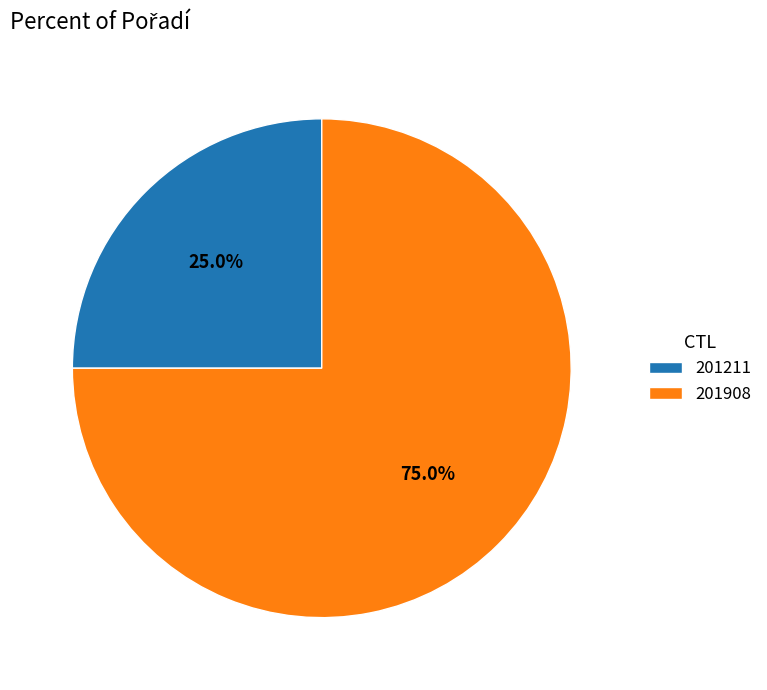

Approximately how many times larger is the value at 201211 compared to 201908?

0.3